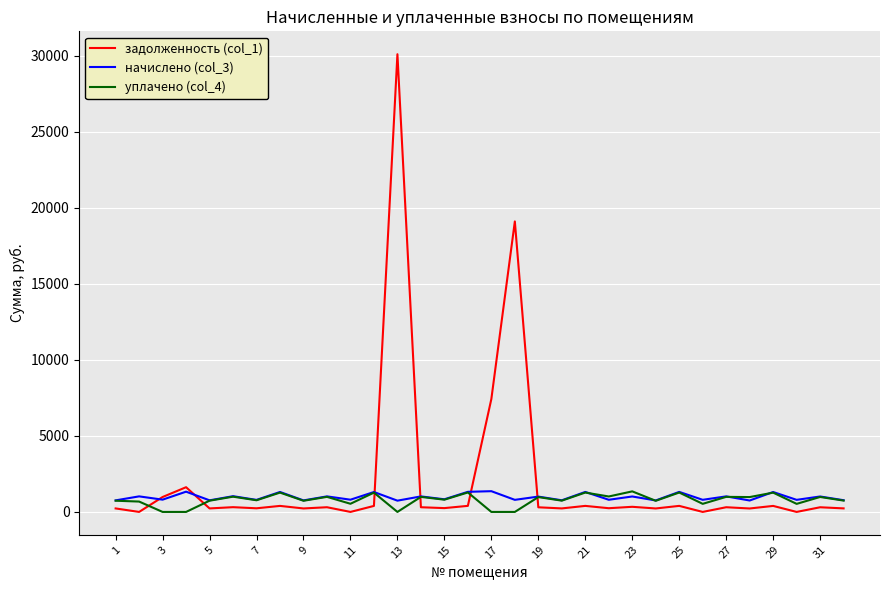

What is the maximum value shown in the chart?

30114.7